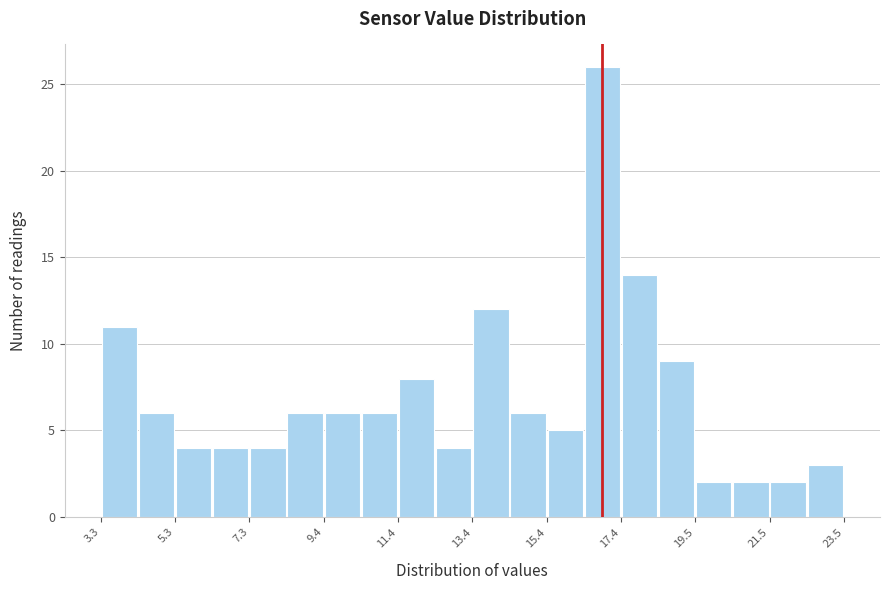

Around what value on the x-axis is the tallest bar? Give the approximate position of its centre, as read against the axis.

17.0